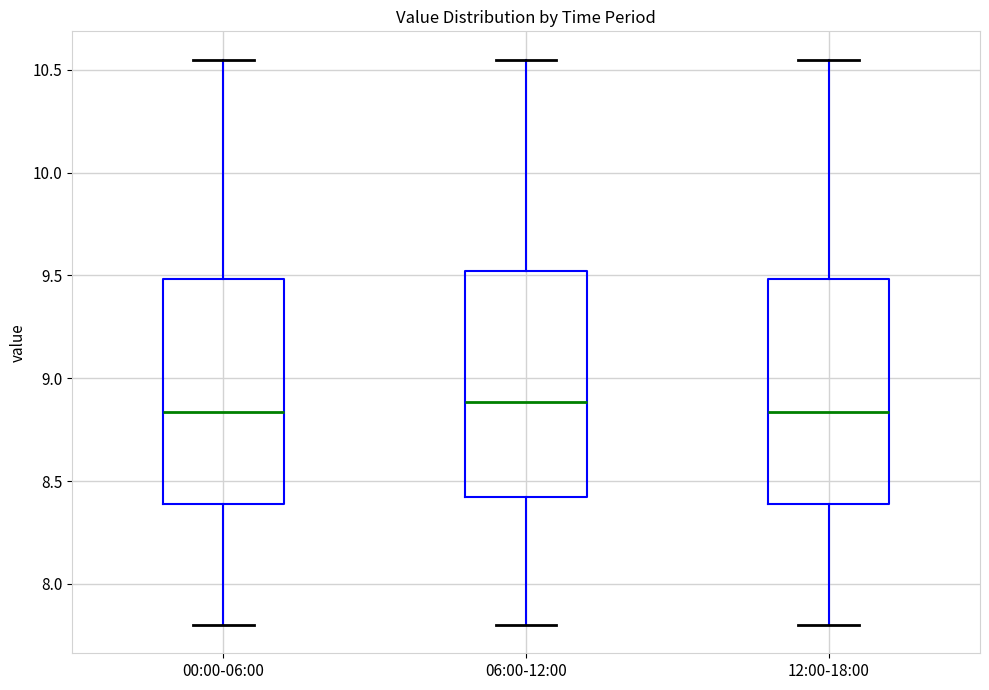

Reading left to right, read every box against the y-axis: the position of its median line, the range the box covers, and the ends of its whiskers. The values are not printed on the chart, so give them approximately, as read against the axis.

00:00-06:00: median 8.85, box 8.40 to 9.50, whiskers 7.80 to 10.55
06:00-12:00: median 8.90, box 8.40 to 9.50, whiskers 7.80 to 10.55
12:00-18:00: median 8.85, box 8.40 to 9.50, whiskers 7.80 to 10.55